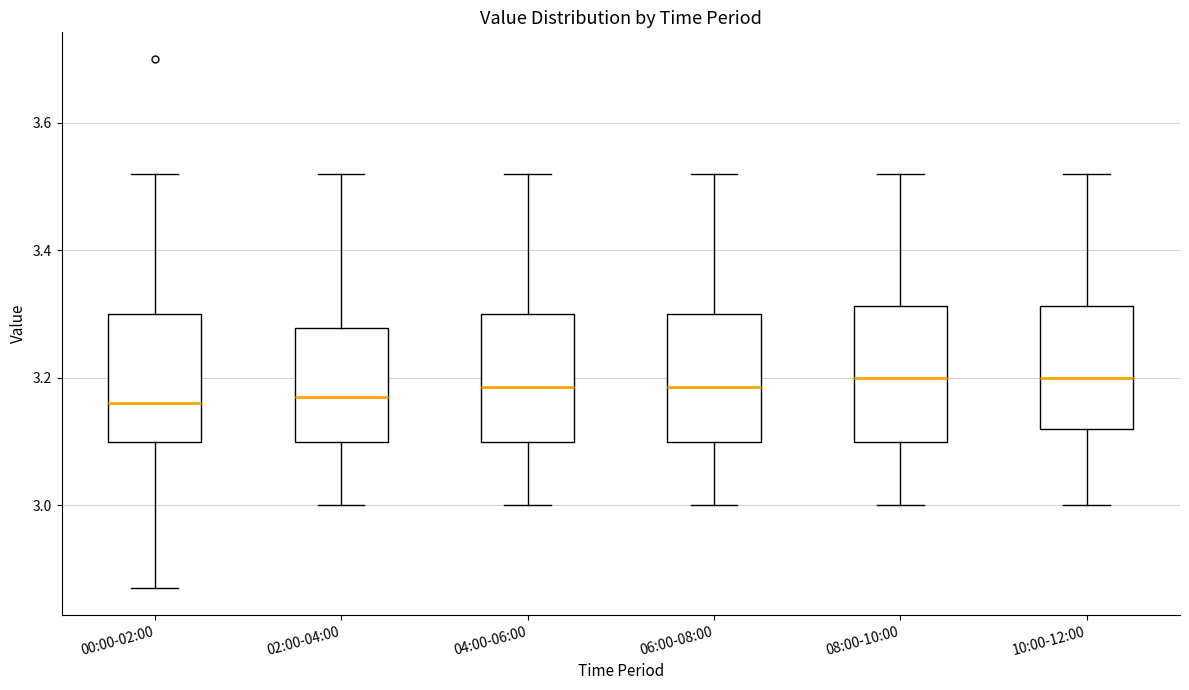

Reading left to right, read every box against the y-axis: the position of its median line, the range the box covers, and the ends of its whiskers. The values are not printed on the chart, so give them approximately, as read against the axis.

00:00-02:00: median 3.16, box 3.10 to 3.30, whiskers 2.88 to 3.52
02:00-04:00: median 3.18, box 3.10 to 3.28, whiskers 3.00 to 3.52
04:00-06:00: median 3.18, box 3.10 to 3.30, whiskers 3.00 to 3.52
06:00-08:00: median 3.18, box 3.10 to 3.30, whiskers 3.00 to 3.52
08:00-10:00: median 3.20, box 3.10 to 3.32, whiskers 3.00 to 3.52
10:00-12:00: median 3.20, box 3.12 to 3.32, whiskers 3.00 to 3.52